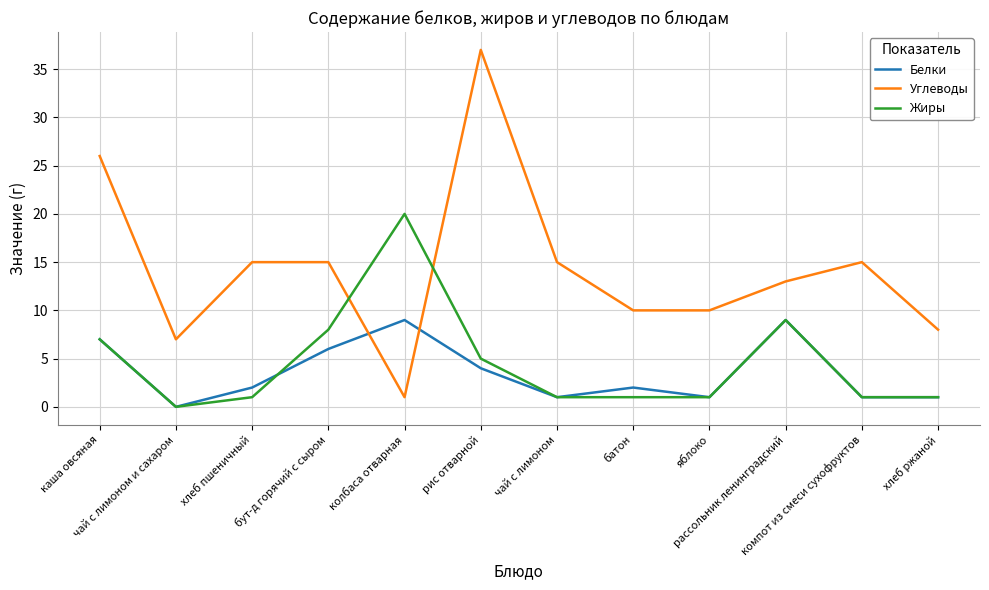

Which series ends up on top after the final intersection of Углеводы and Жиры?

Углеводы